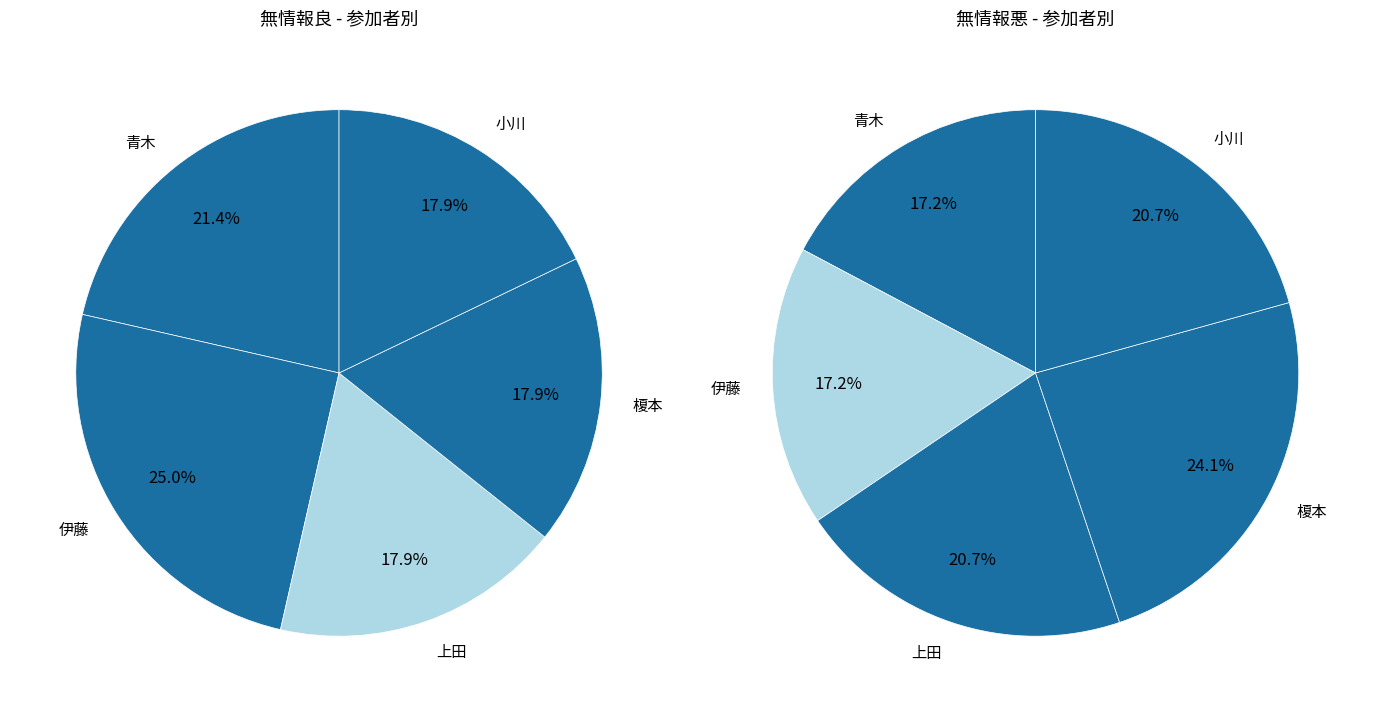

Is there a majority slice in this chart?

No